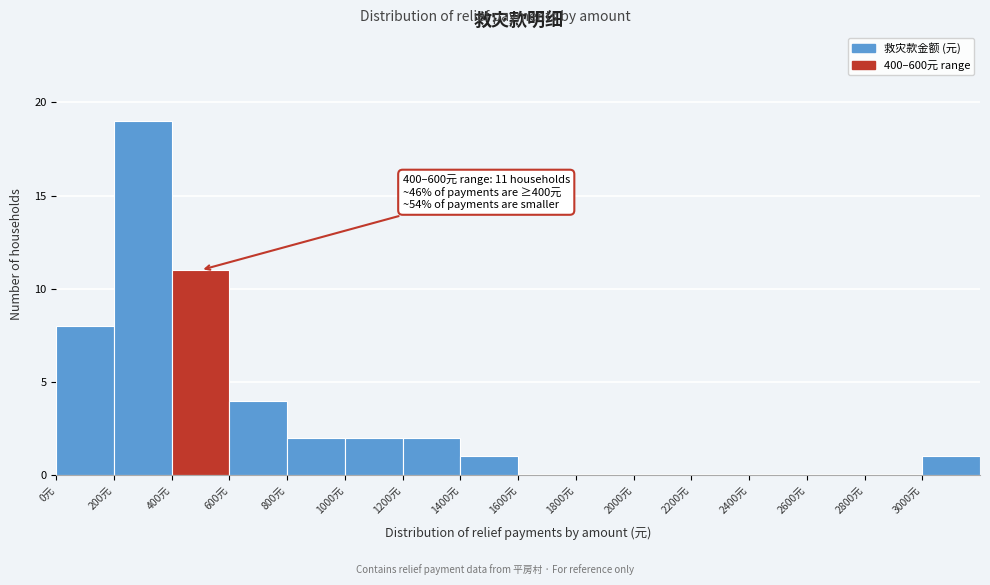

Which range on the x-axis has the tallest bar?

200 to 400